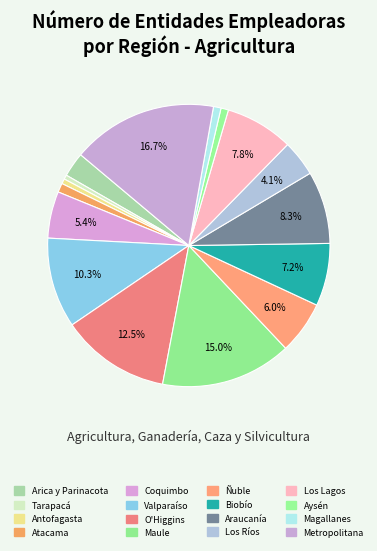

Combined, what portion of the pie is Los Lagos and Biobío?

15.0%